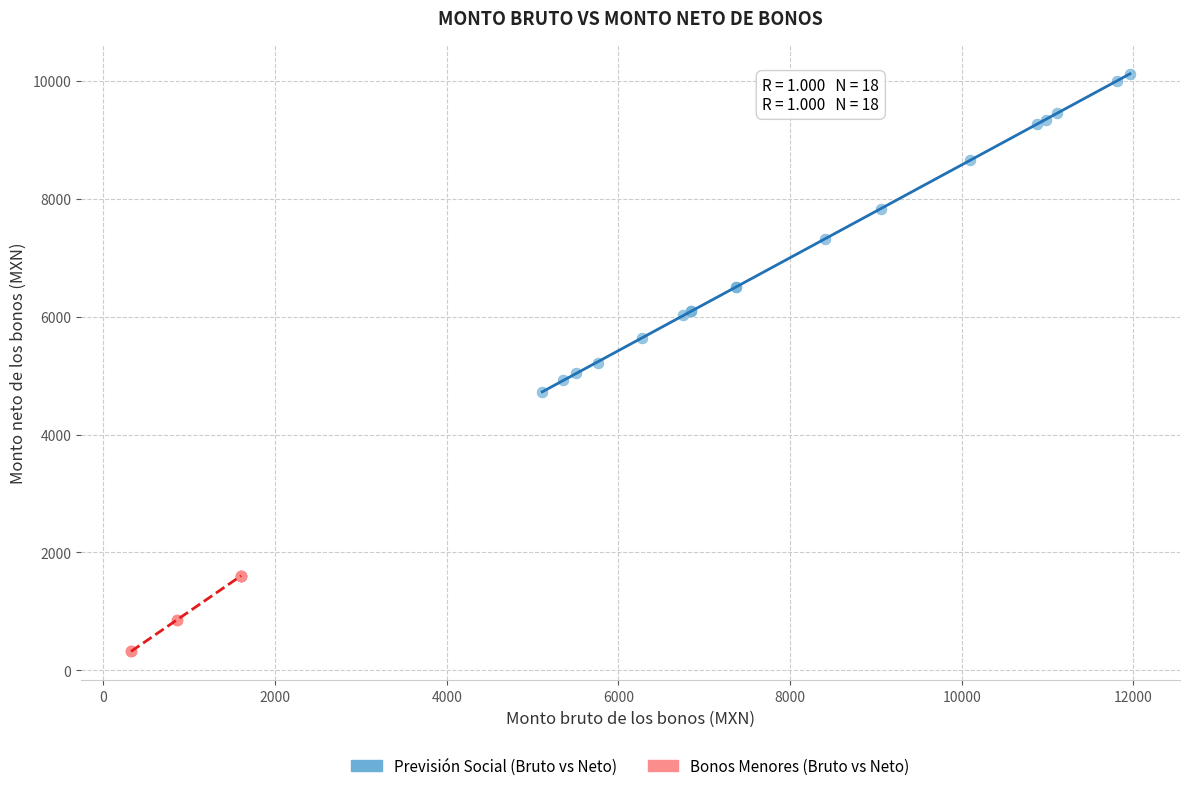

Which series reaches the minimum Y coordinate?

Bonos Menores (Bruto vs Neto)